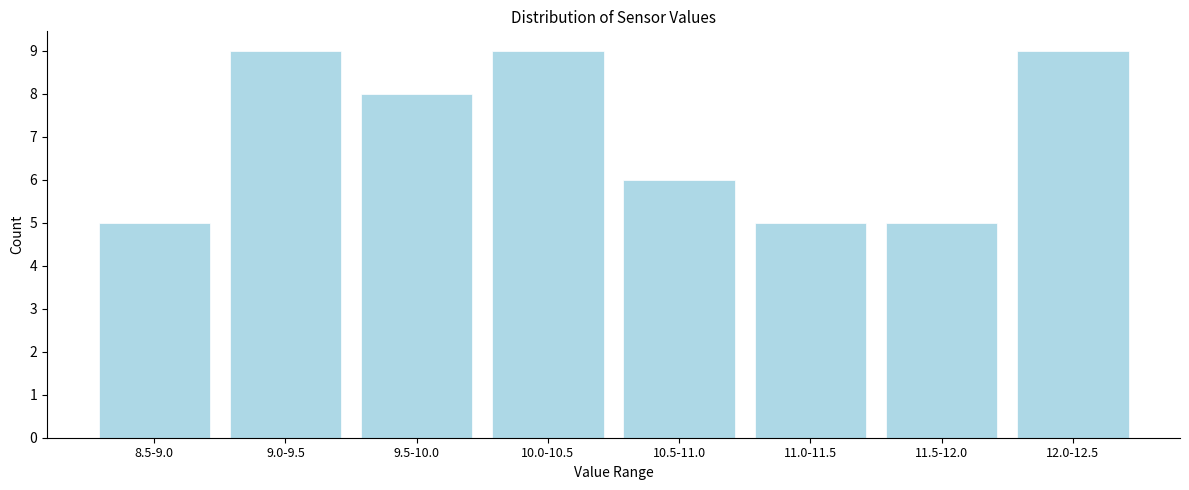

Reading right to left, list all the values displayed in this chart.

12.0-12.5=9	11.5-12.0=5	11.0-11.5=5	10.5-11.0=6	10.0-10.5=9	9.5-10.0=8	9.0-9.5=9	8.5-9.0=5